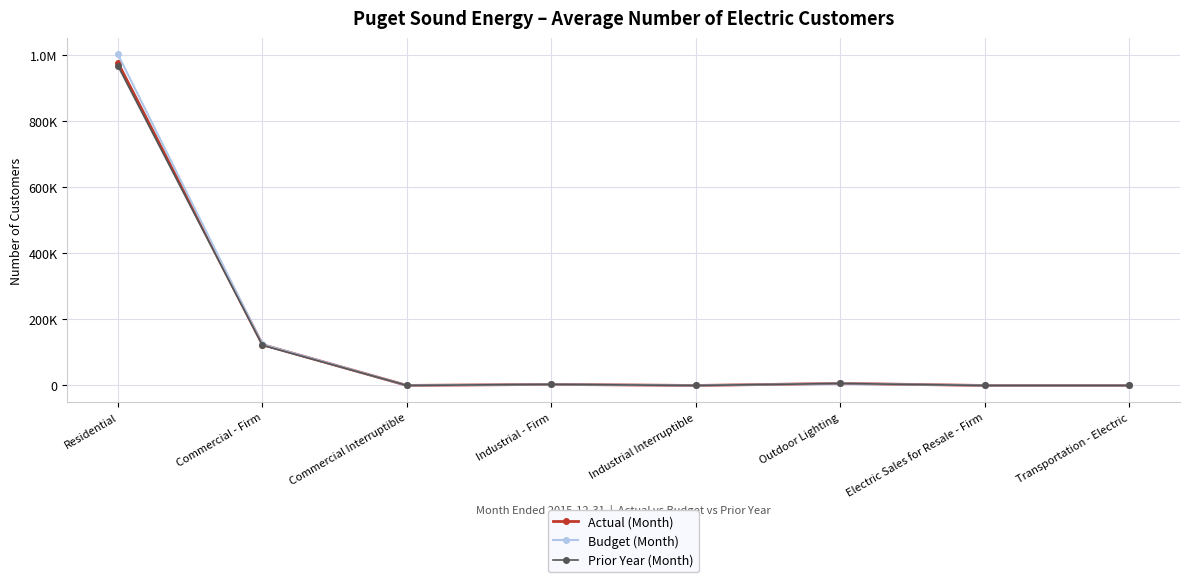

How many categories are shown in the chart?

8